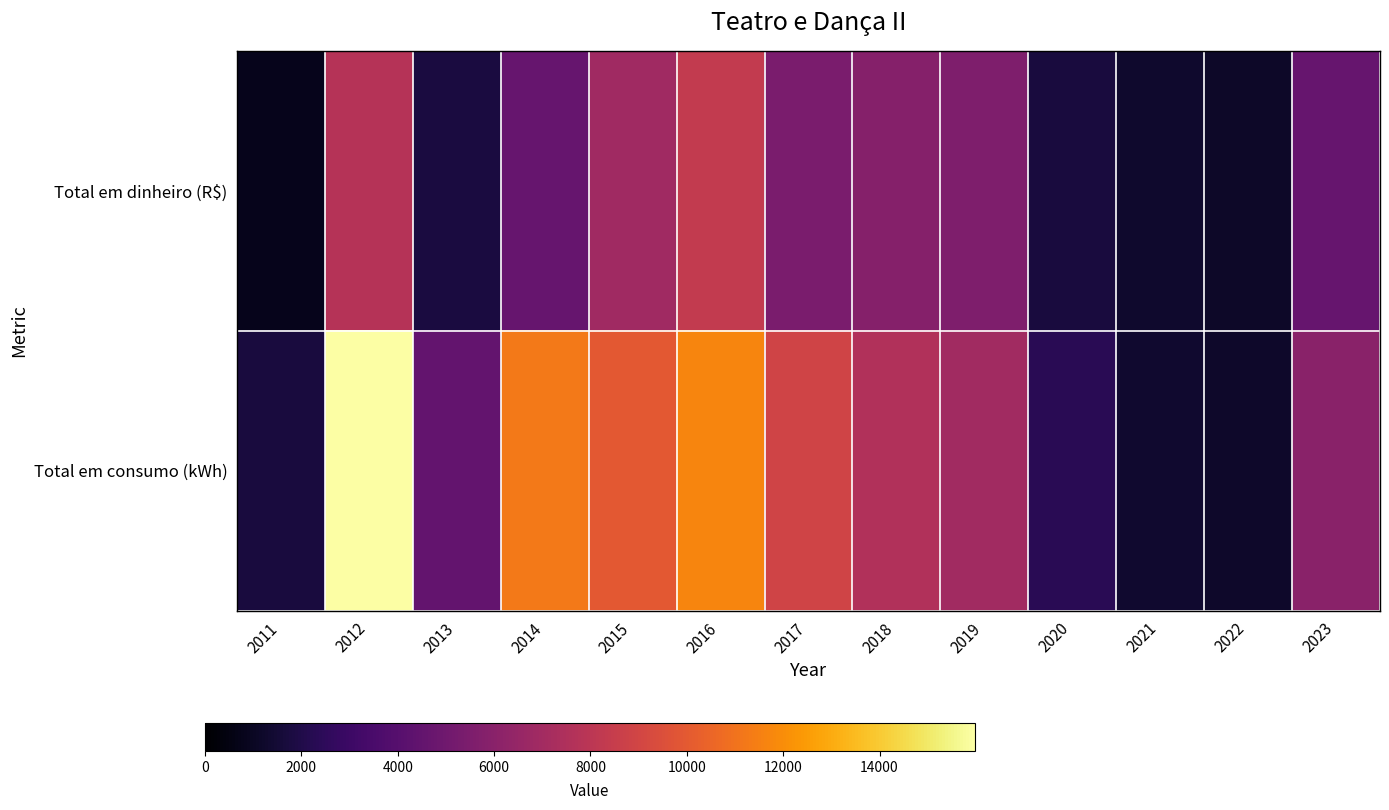

At which category is the sum across all series the highest?

2012